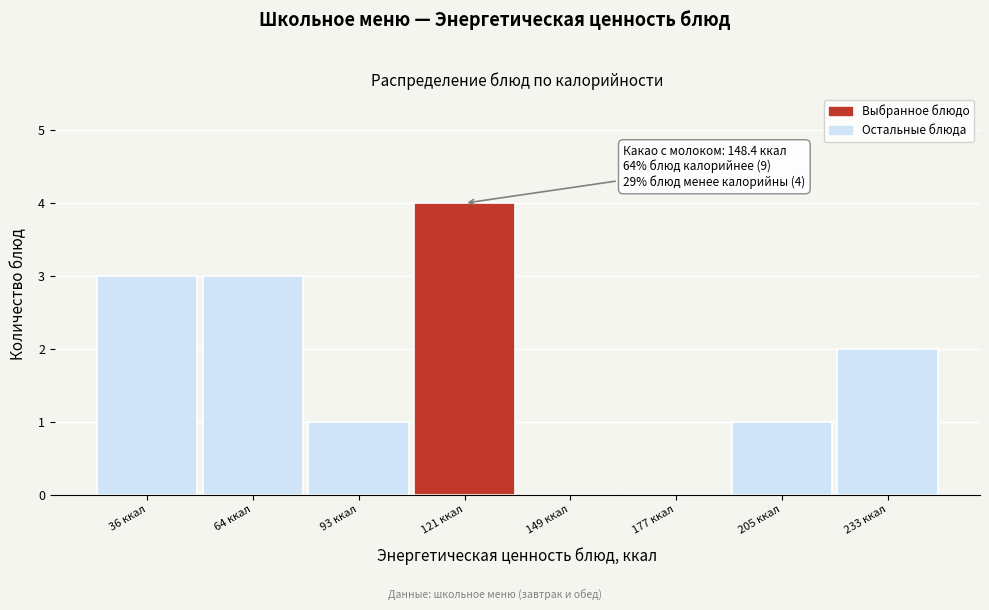

Reading left to right, what are all the values shown in this chart?

36 ккал=3	64 ккал=3	93 ккал=1	121 ккал=4	149 ккал=0	177 ккал=0	205 ккал=1	233 ккал=2